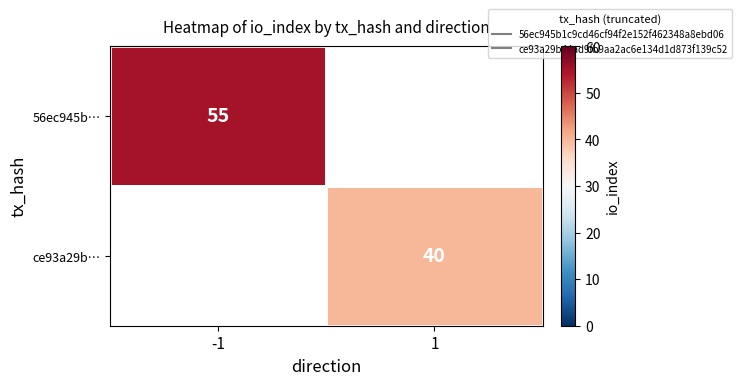

How many values in the 56ec945b… series are below 55?

1